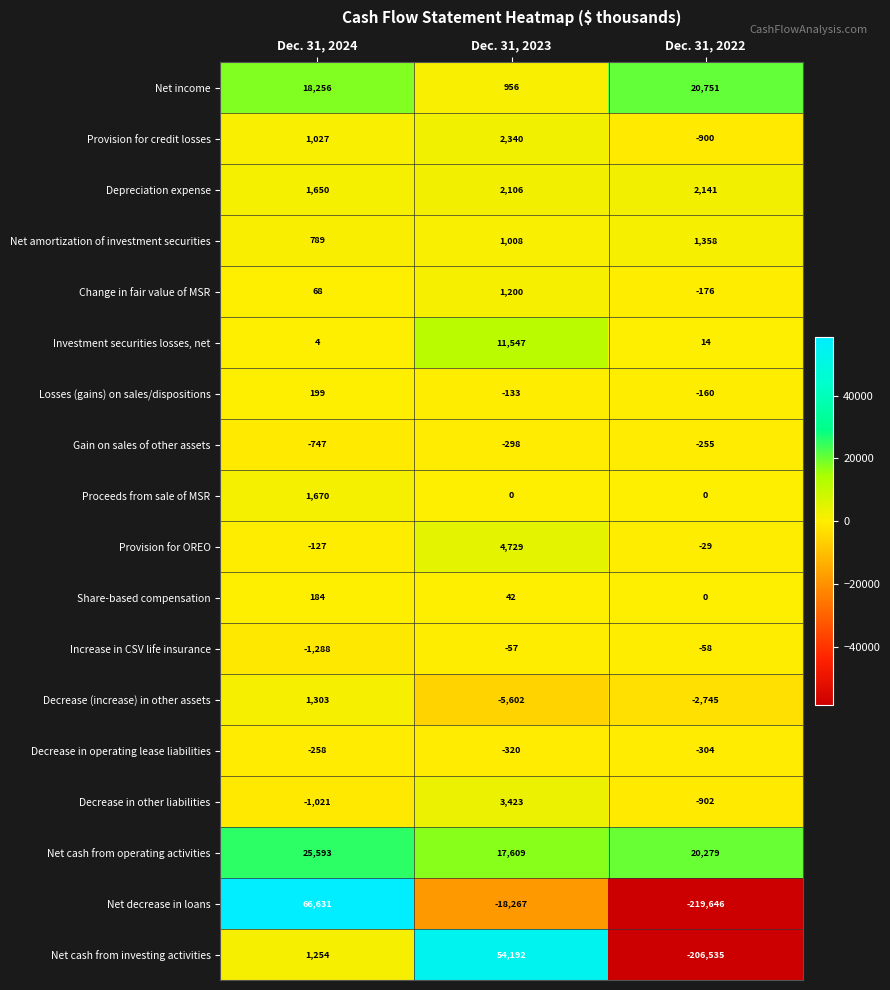

What is the greatest value displayed?

66631